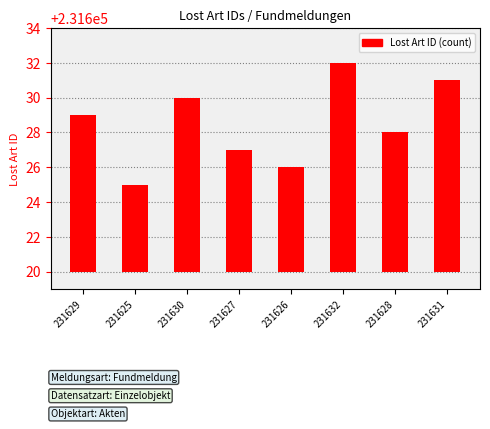

What is the difference between the maximum and minimum values?

7